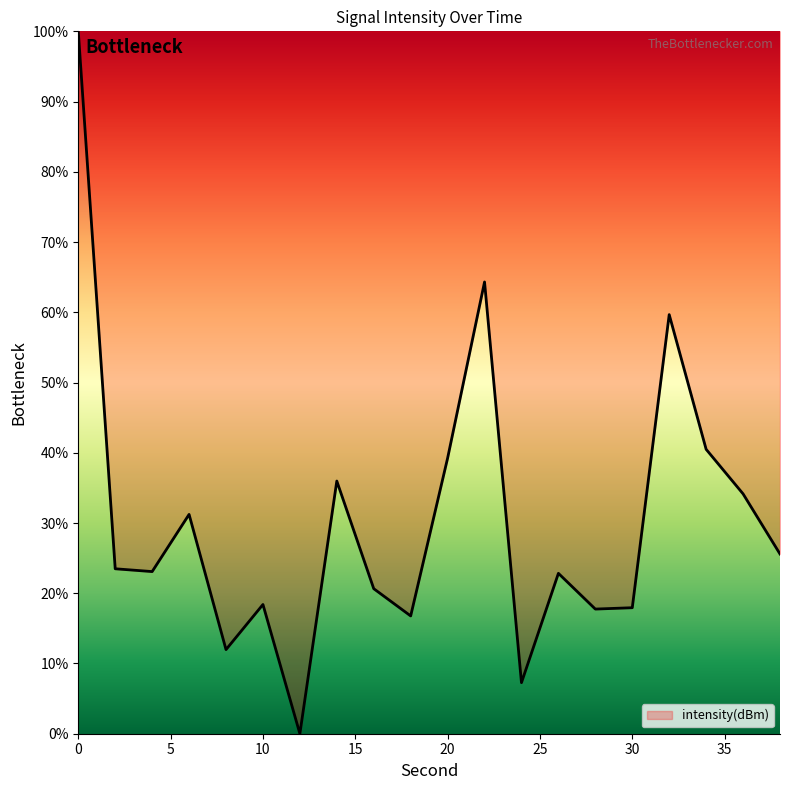

What is the maximum value shown in the chart?

100.0